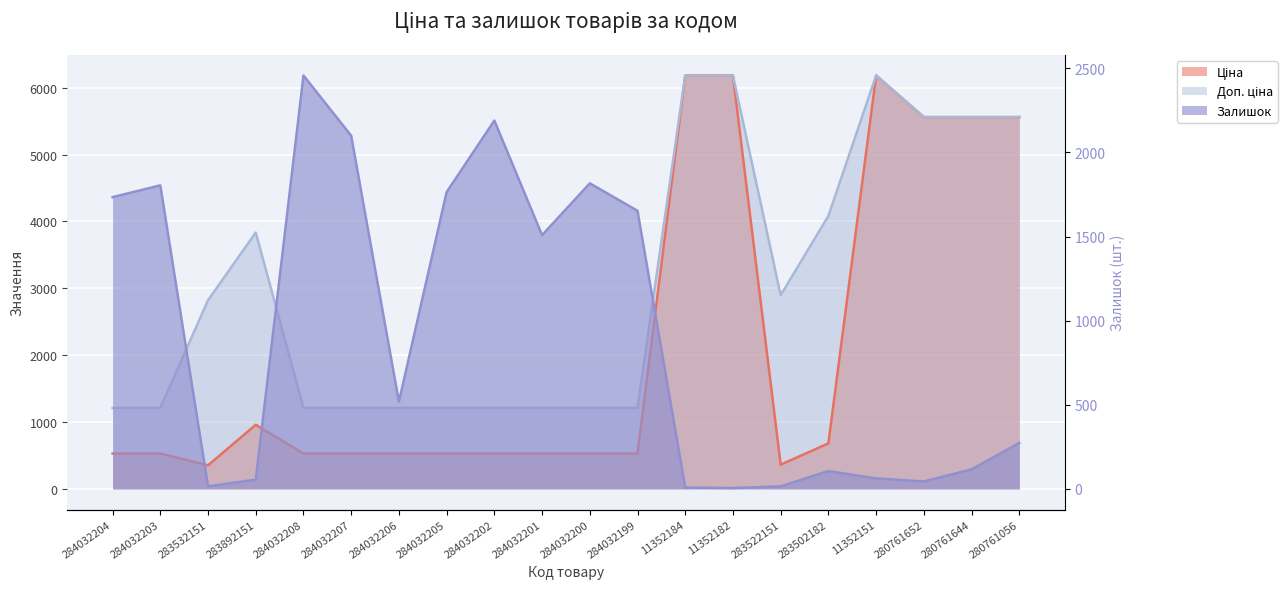

At how many categories does at least one series exceed 2506?

10